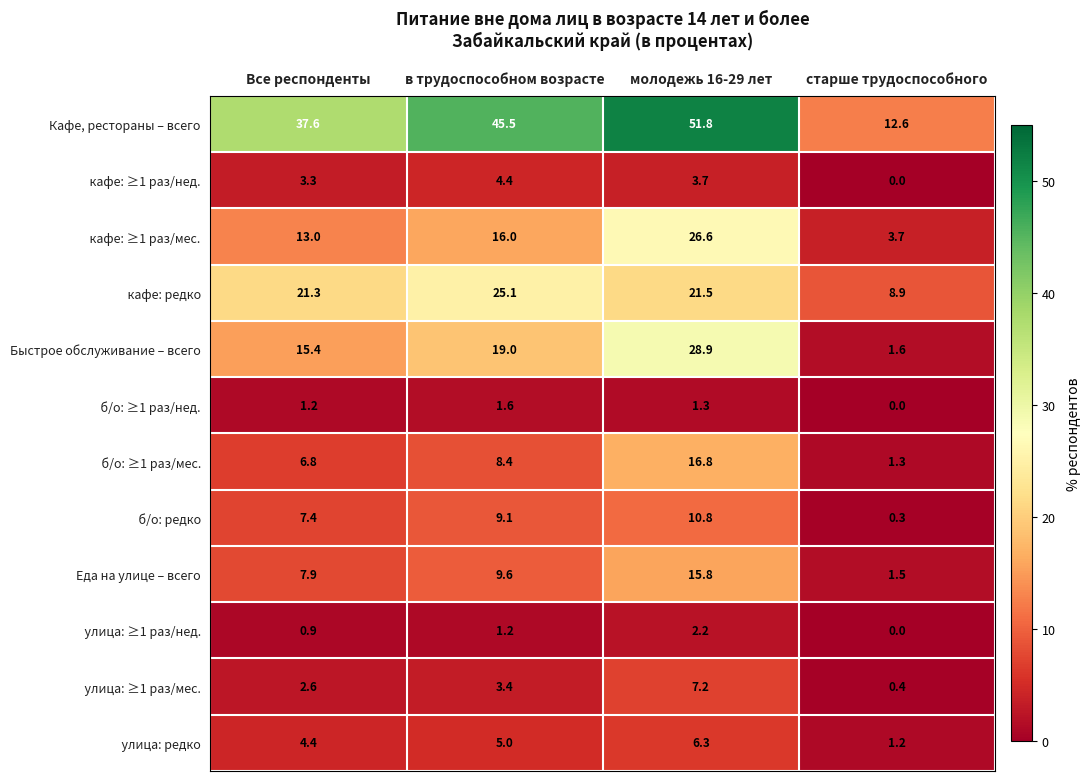

True or false: Еда на улице – всего has a value of 1.0 at старше трудоспособного.

False